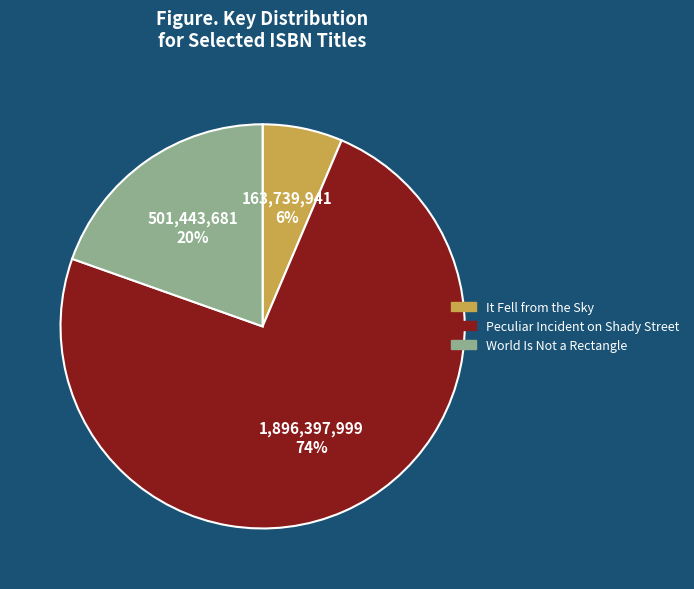

To the nearest percent, what is the difference between the largest and smallest slice percentages?

68%